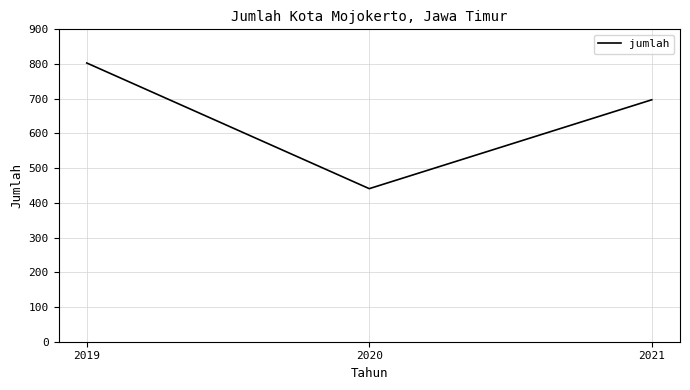

Does the chart have visible grid lines?

Yes